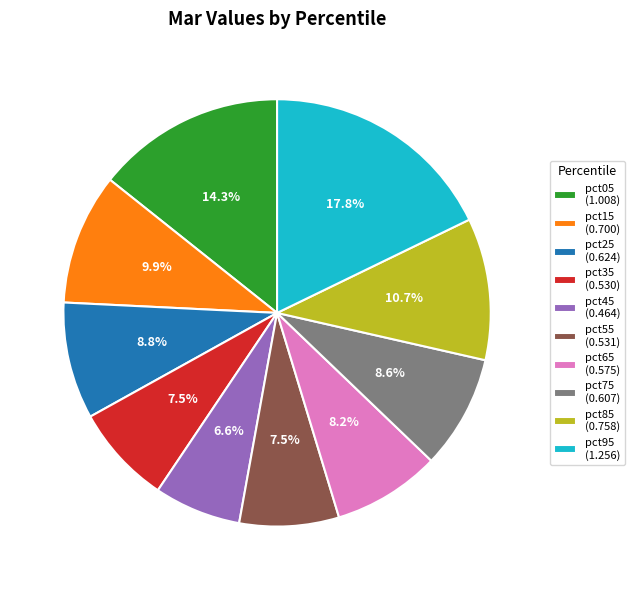

To the nearest percent, what portion does pct45 represent?

7%